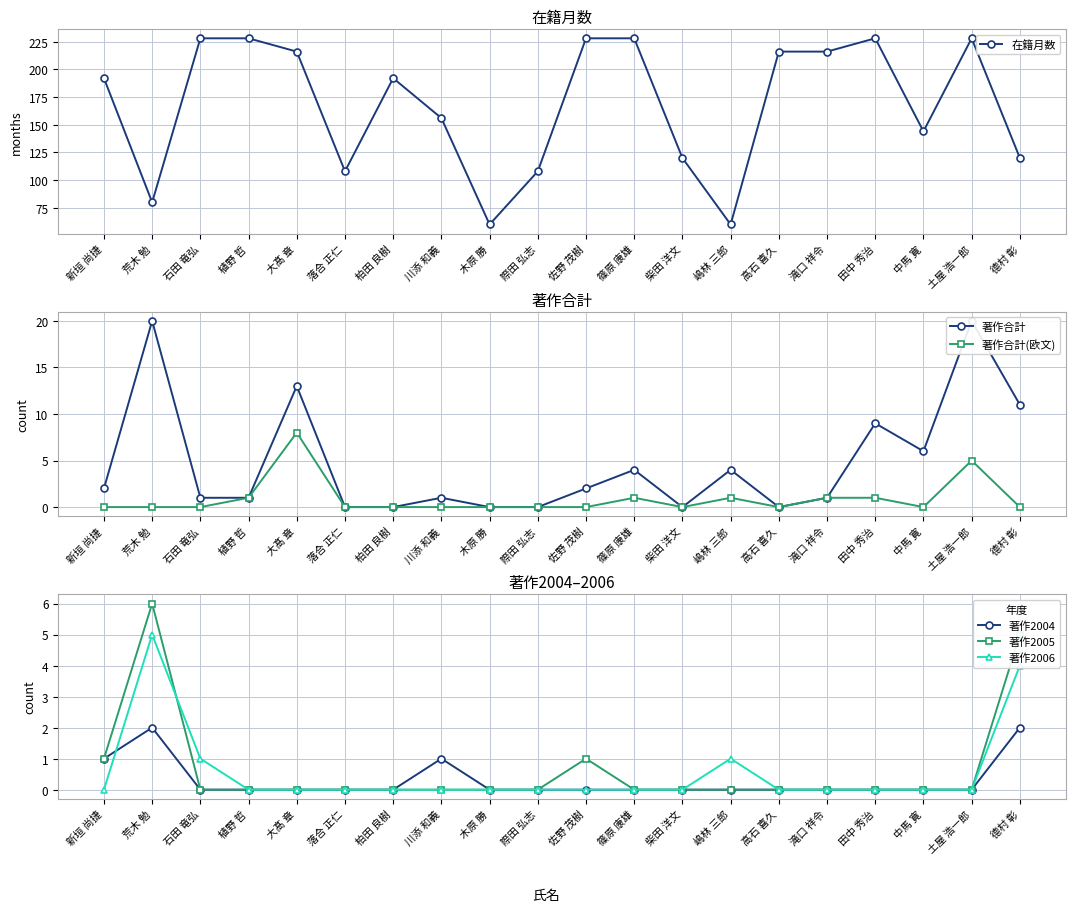

Which series has the largest total across all categories?

在籍月数